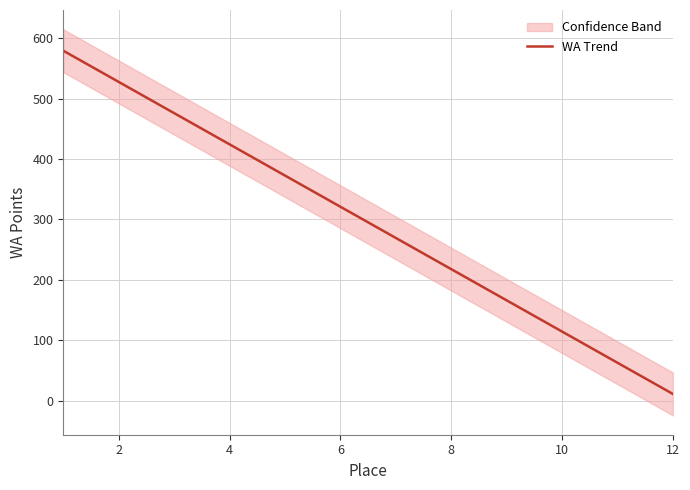

True or false: the data has more than 2 interior local peaks.

False